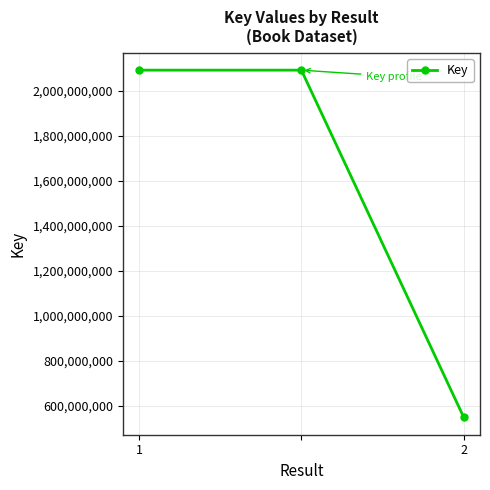

What is the maximum value shown in the chart?

2092937294